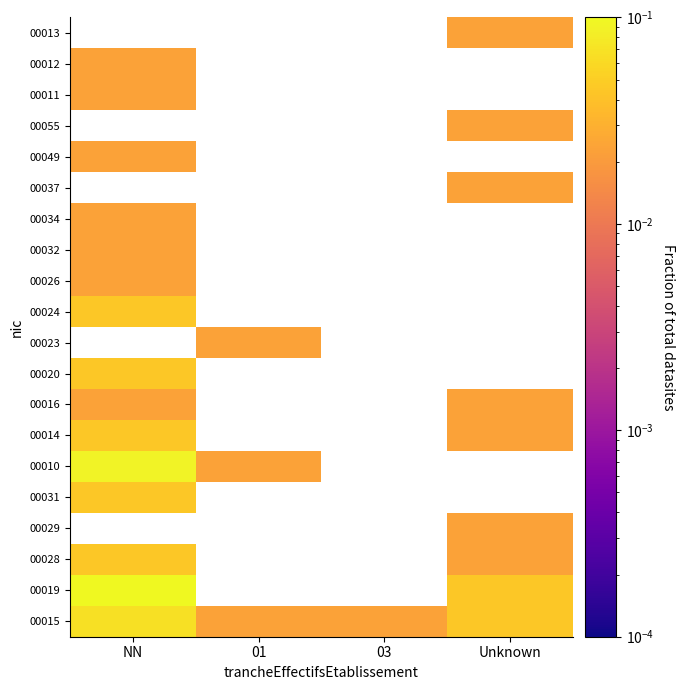

Rank the series by their maximum value, from highest to lowest.

00019, 00015, 00029, 00010, 00028, 00031, 00014, 00020, 00023, 00024, 00026, 00032, 00034, 00037, 00049, 00055, 00011, 00012, 00013, 00016